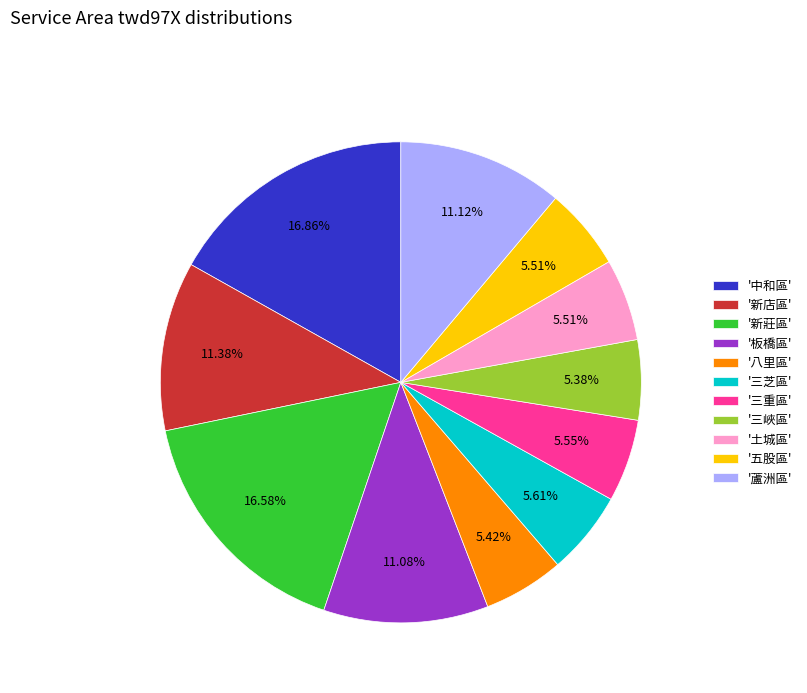

Does any single category account for the majority?

No